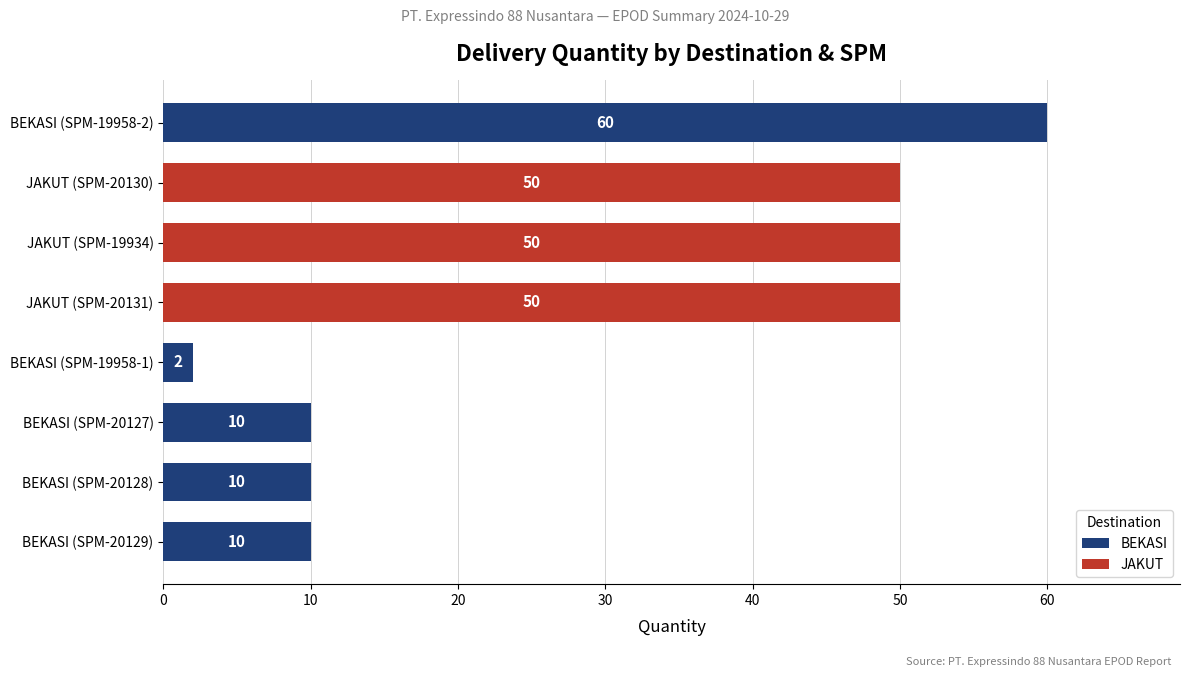

How many data points are less than 50?

4